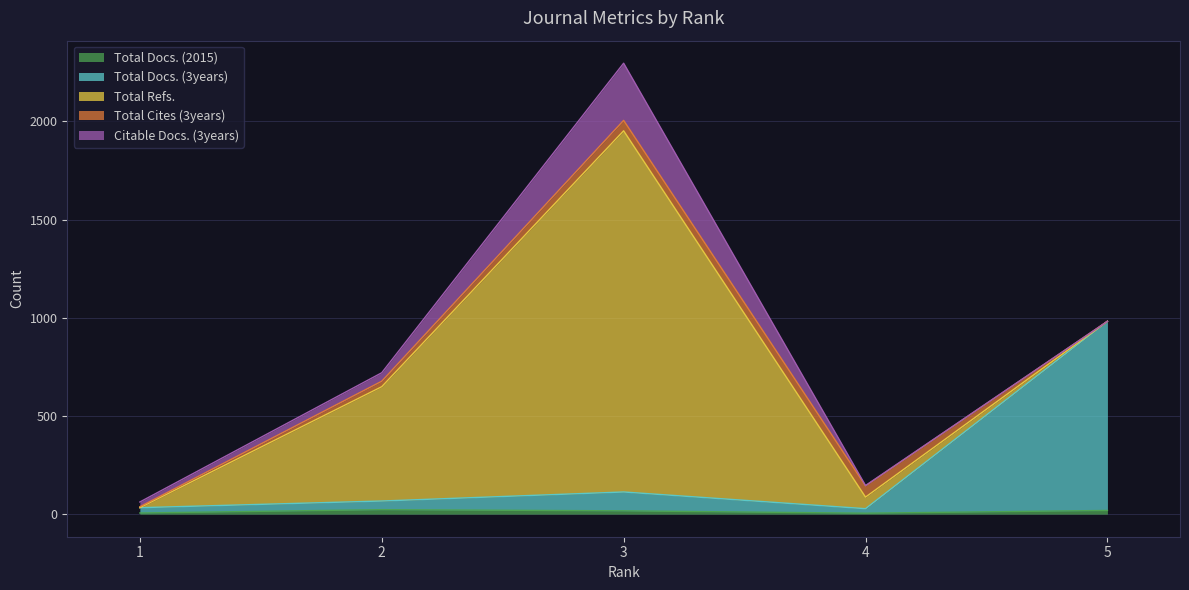

How many series are shown in this chart?

5